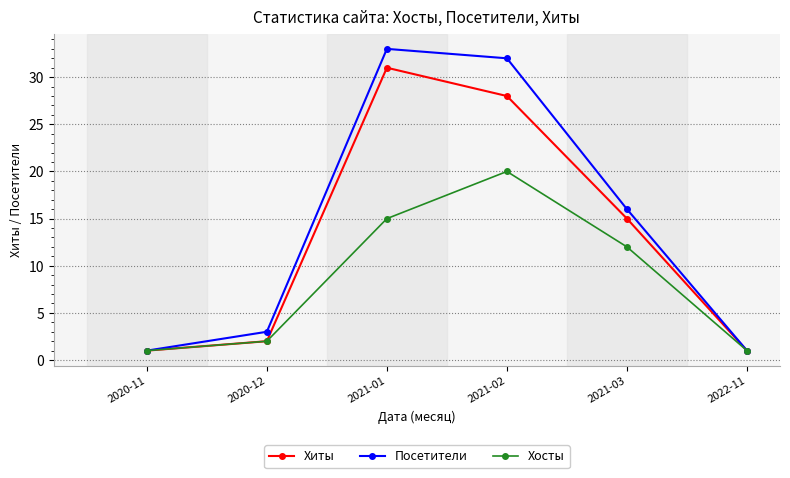

Reading left to right, list all the values displayed in this chart.

Хиты: 2020-11=1	2020-12=2	2021-01=31	2021-02=28	2021-03=15	2022-11=1
Посетители: 2020-11=1	2020-12=3	2021-01=33	2021-02=32	2021-03=16	2022-11=1
Хосты: 2020-11=1	2020-12=2	2021-01=15	2021-02=20	2021-03=12	2022-11=1